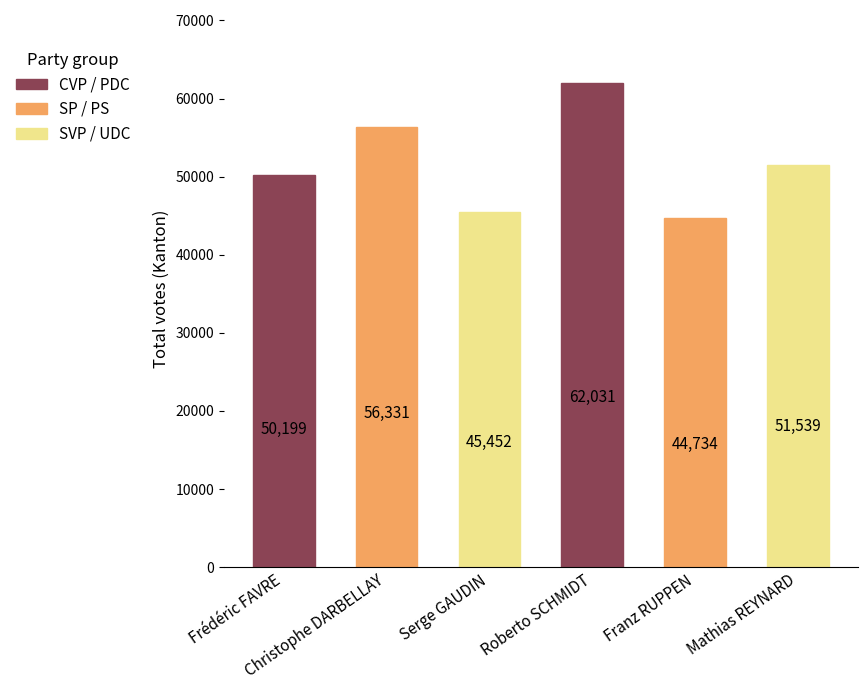

What is the difference between the values at Christophe DARBELLAY and Roberto SCHMIDT?

5700